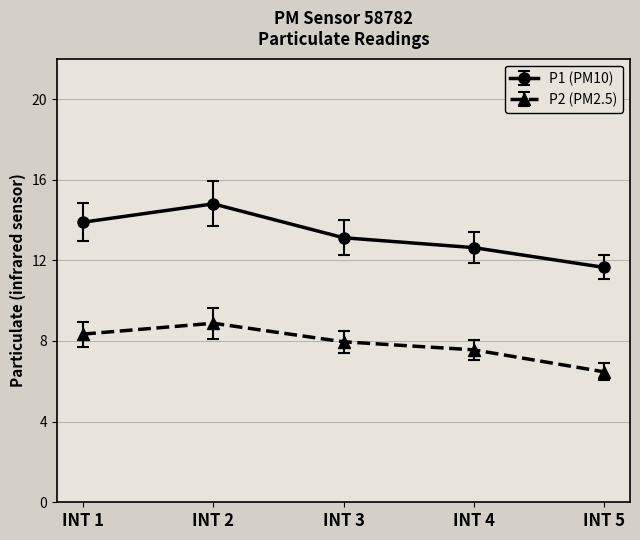

Which series has the largest total across all categories?

P1 (PM10)